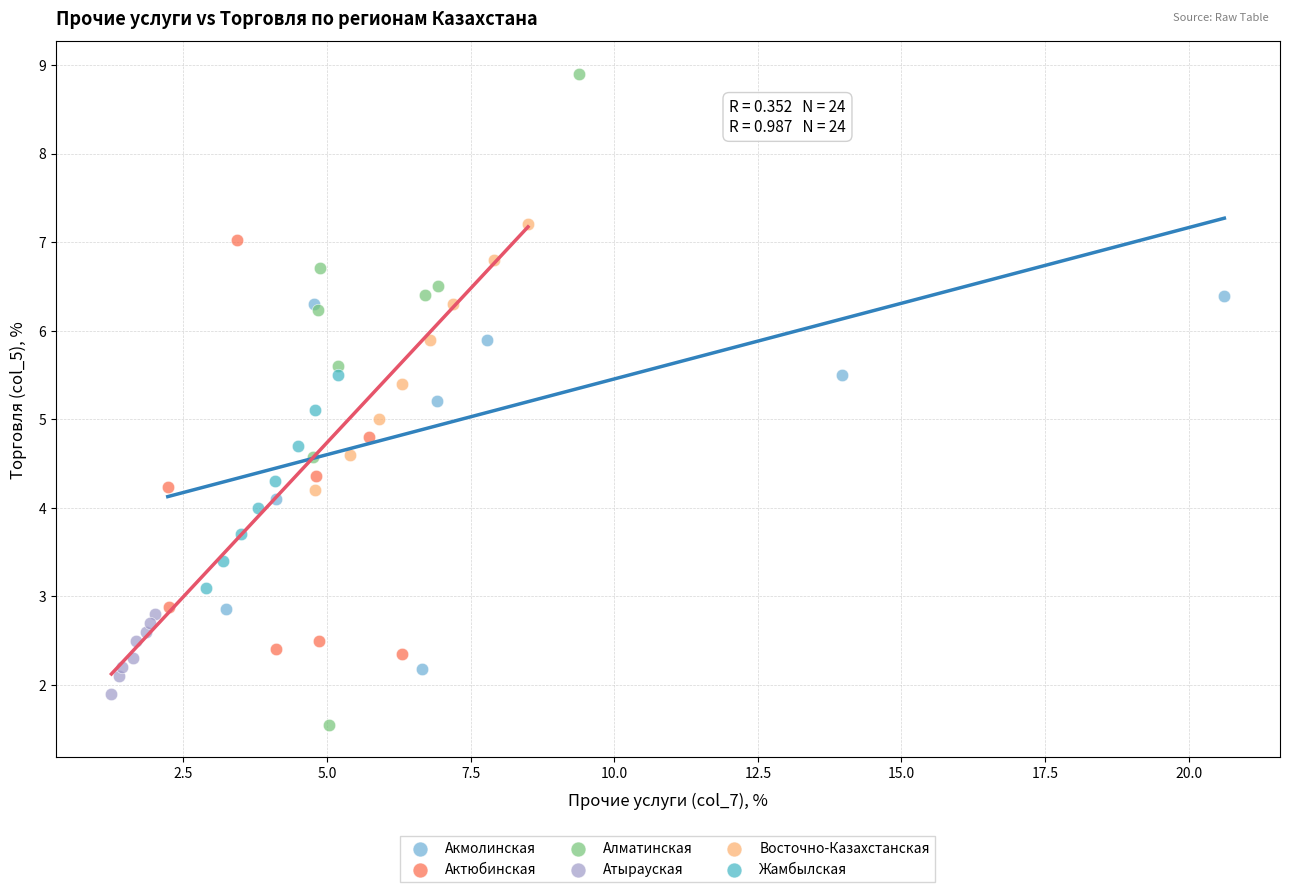

Which series contains the lowest Y value?

Алматинская